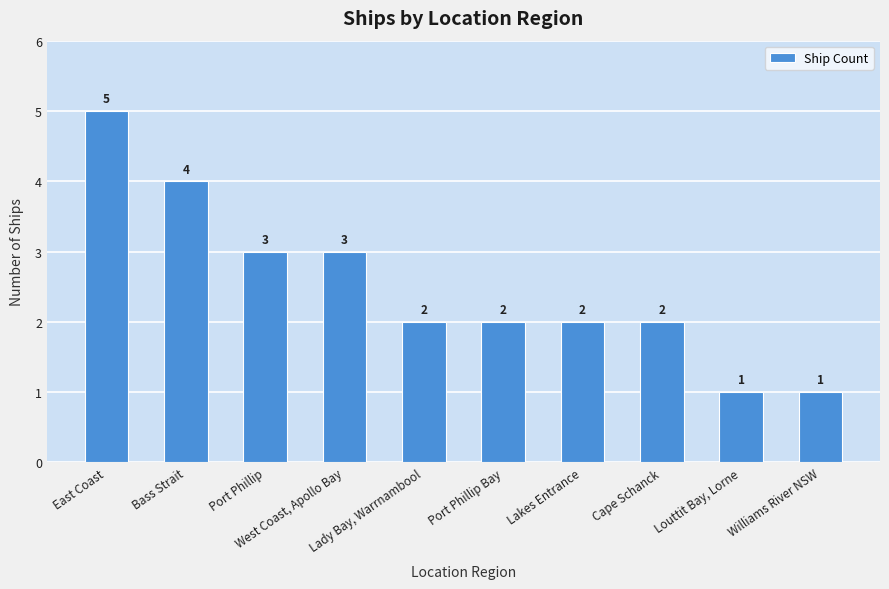

What is the sum of the values at Louttit Bay, Lorne and Lady Bay, Warrnambool?

3